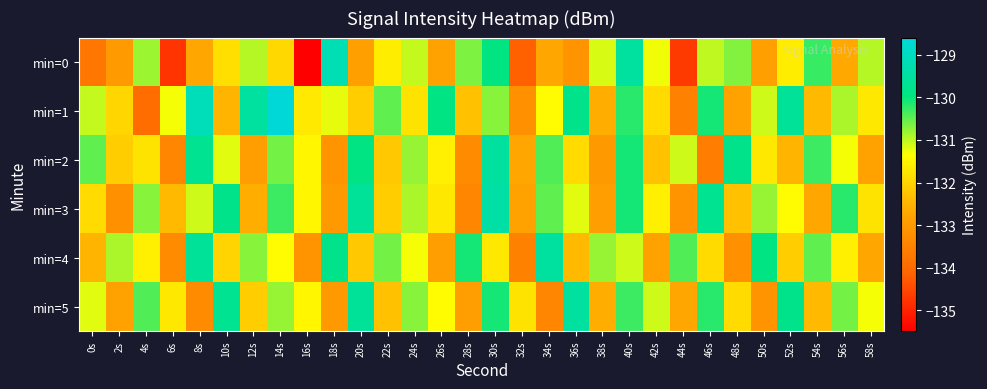

At 38s, list the series in order from smallest to largest.

min=2, min=3, min=1, min=5, min=0, min=4